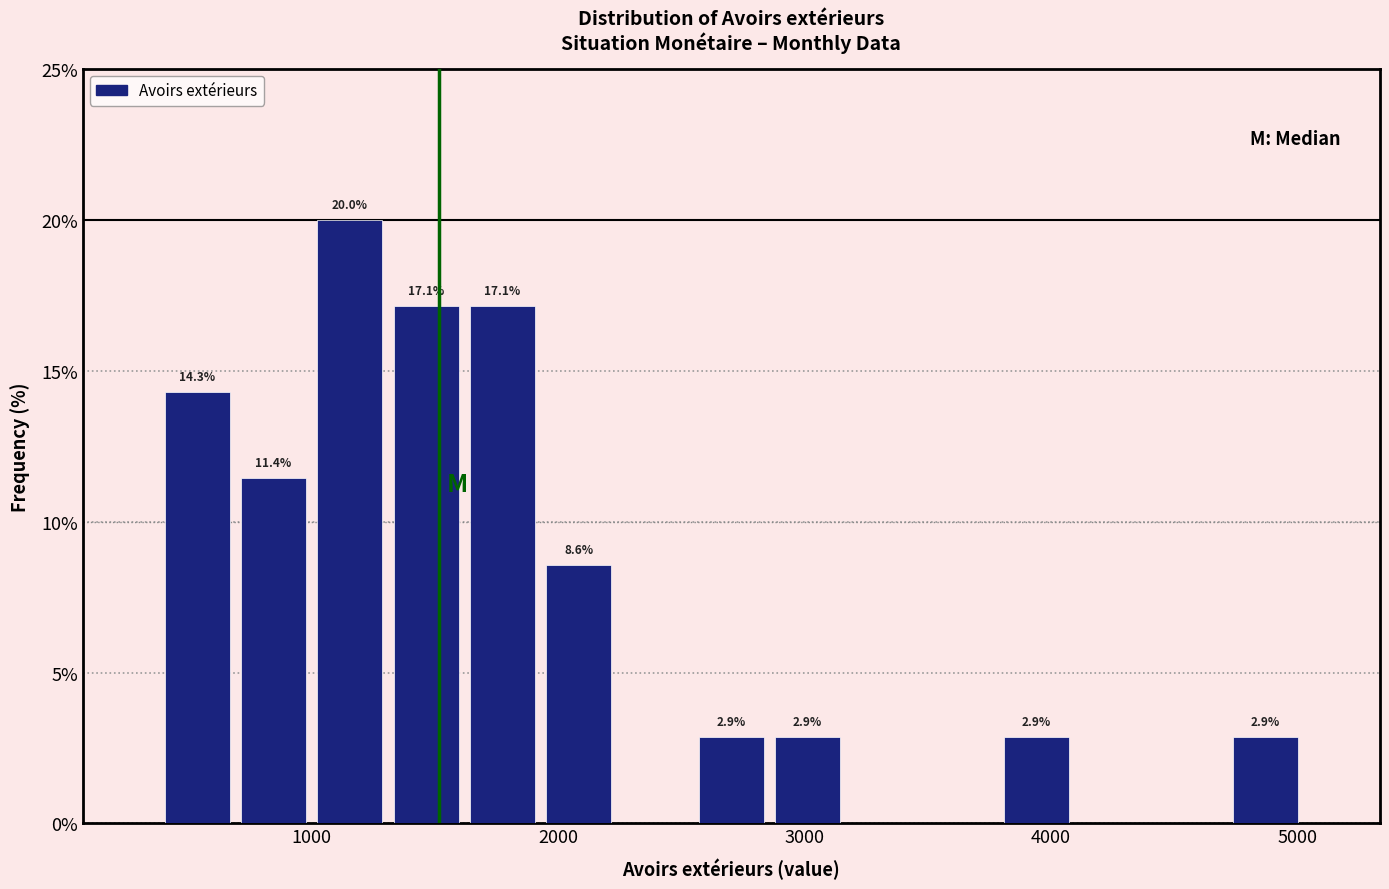

Around what value on the x-axis is the tallest bar? Give the approximate position of its centre, as read against the axis.

1200